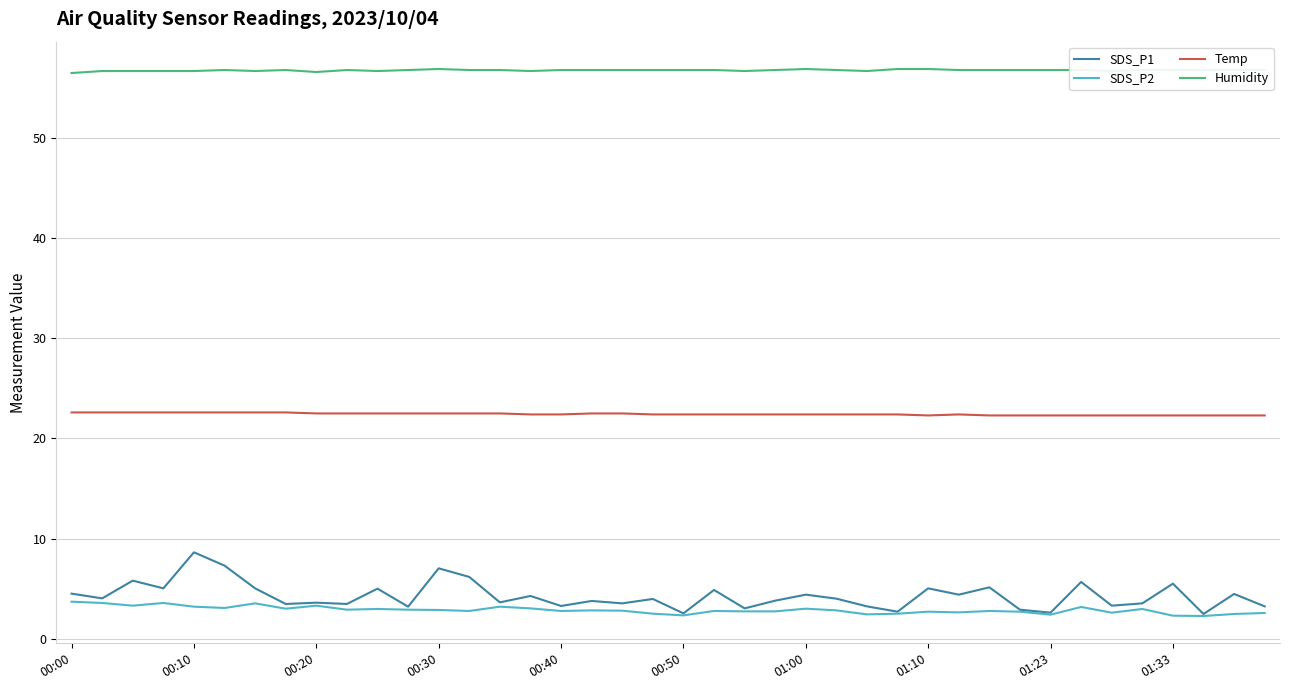

How many distinct data groups are displayed?

4